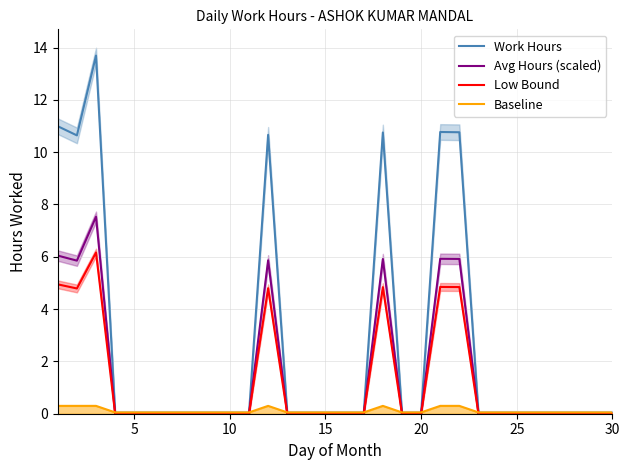

Reading left to right, what are all the values shown in this chart?

Work Hours: 11.0	10.6	13.7	0.0	0.0	0.0	0.0	0.0	0.0	0.0	0.0	10.7	0.0	0.0	0.0	0.0	0.0	10.8	0.0	0.0	10.8	10.8	0.0	0.0	0.0	0.0	0.0	0.0	0.0	0.0
Avg Hours (scaled): 6.0	5.9	7.5	0.0	0.0	0.0	0.0	0.0	0.0	0.0	0.0	5.9	0.0	0.0	0.0	0.0	0.0	5.9	0.0	0.0	5.9	5.9	0.0	0.0	0.0	0.0	0.0	0.0	0.0	0.0
Low Bound: 4.9	4.8	6.2	0.0	0.0	0.0	0.0	0.0	0.0	0.0	0.0	4.8	0.0	0.0	0.0	0.0	0.0	4.8	0.0	0.0	4.8	4.8	0.0	0.0	0.0	0.0	0.0	0.0	0.0	0.0
Baseline: 0.3	0.3	0.3	0.1	0.1	0.1	0.1	0.1	0.1	0.1	0.1	0.3	0.1	0.1	0.1	0.1	0.1	0.3	0.1	0.1	0.3	0.3	0.1	0.1	0.1	0.1	0.1	0.1	0.1	0.1